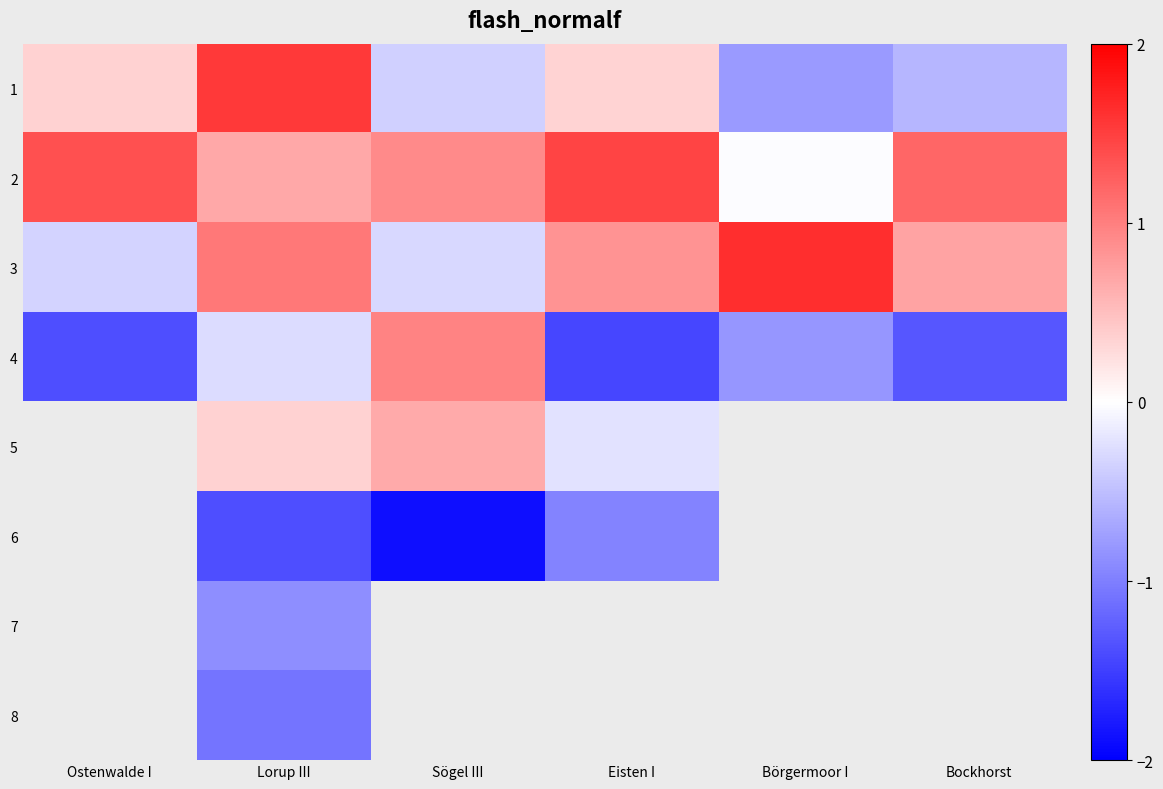

What is the maximum value shown in the chart?

1.6